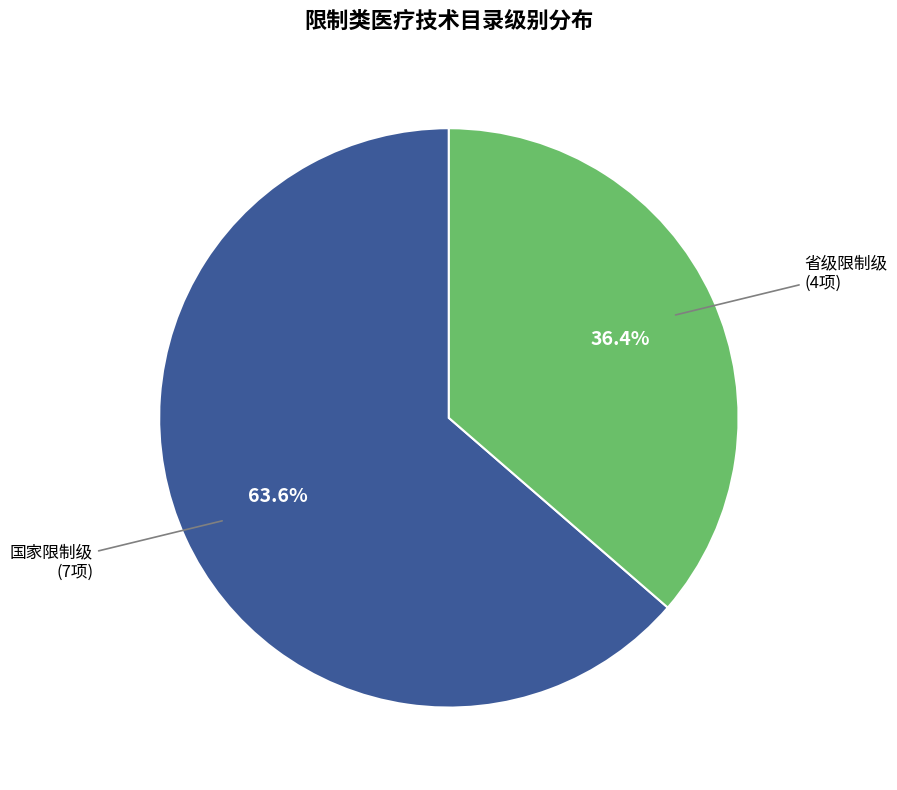

How many slices are in this pie chart?

2